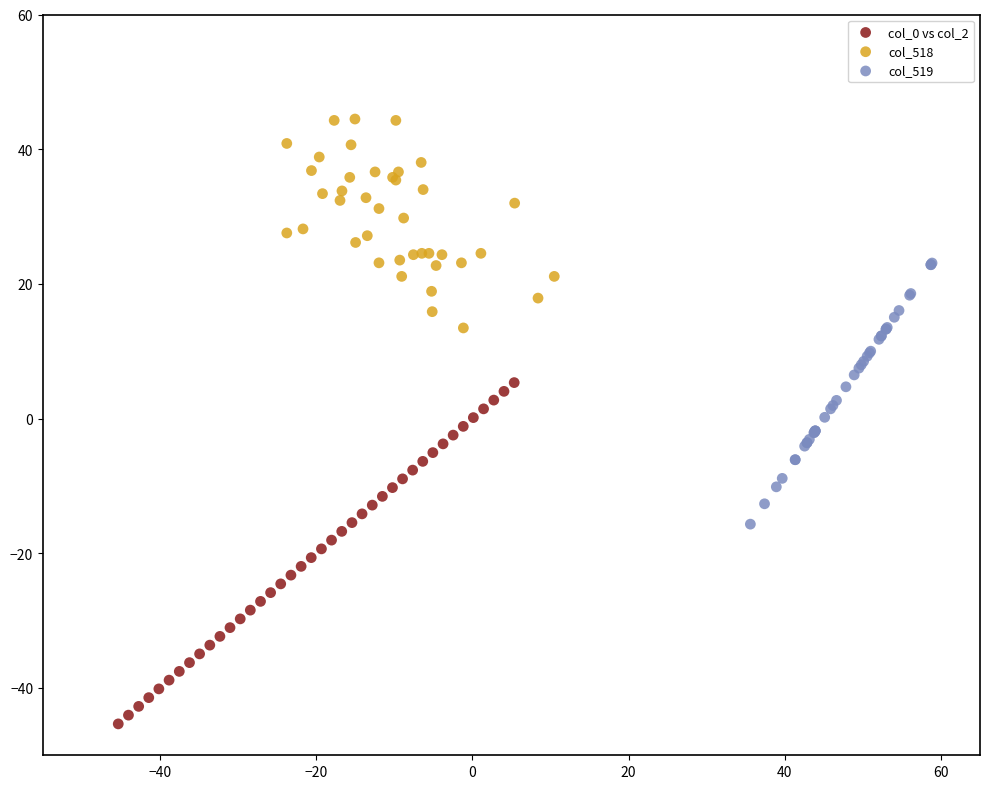

Which series contains the lowest Y value?

col_0 vs col_2